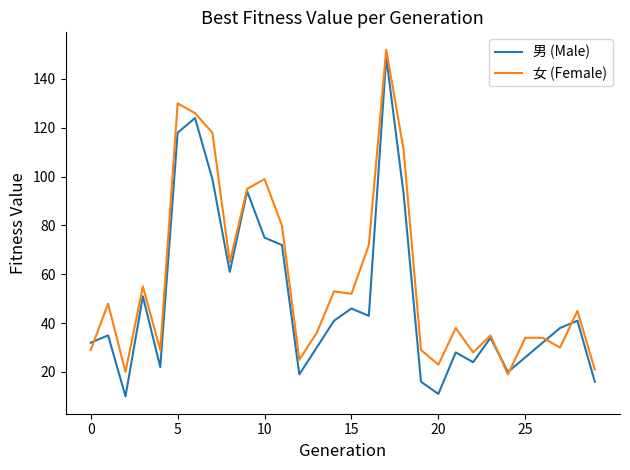

What is the minimum value for 女 (Female)?

19